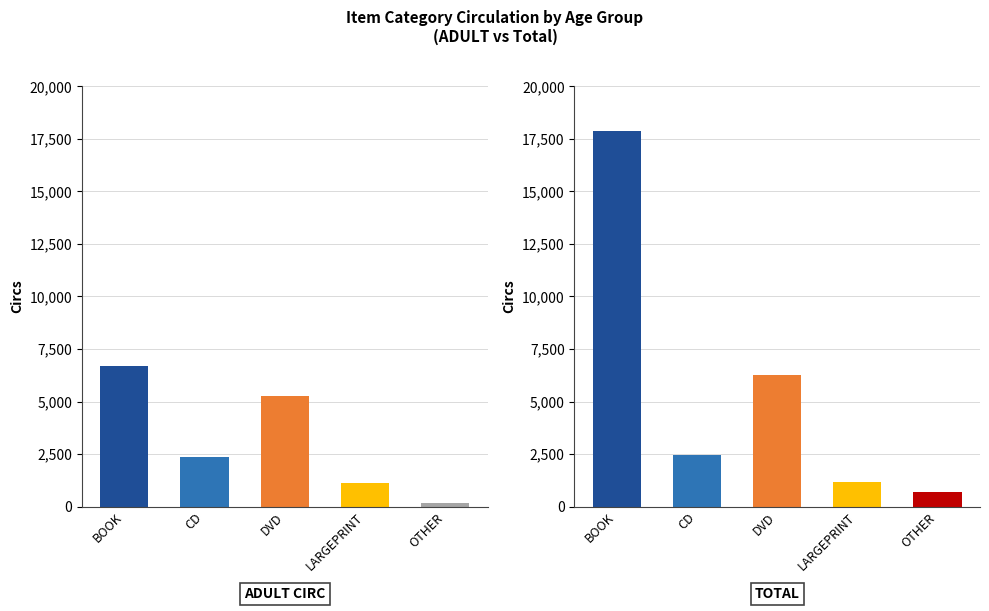

Which series has the largest range (max minus min)?

BOOK